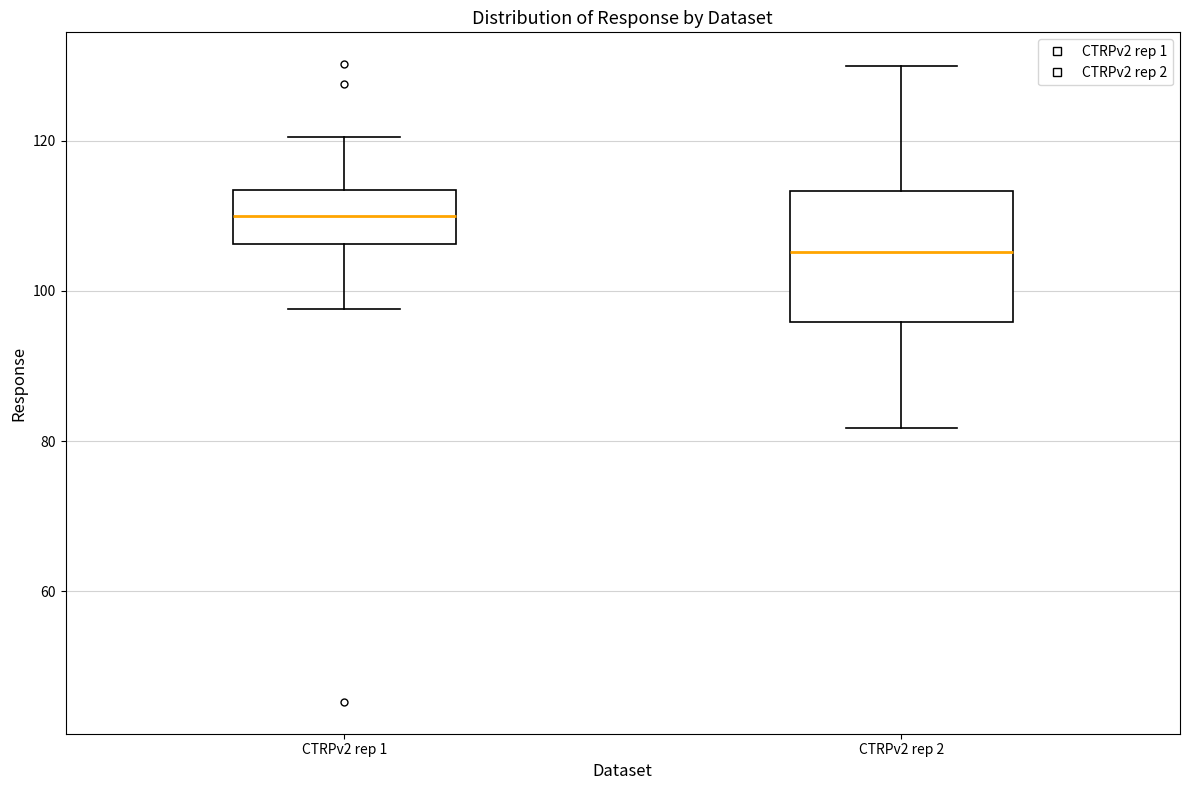

Where is the upper edge of the box for CTRPv2 rep 2 on the y-axis? The values are not printed on the chart, so give them approximately, as read against the axis.

114